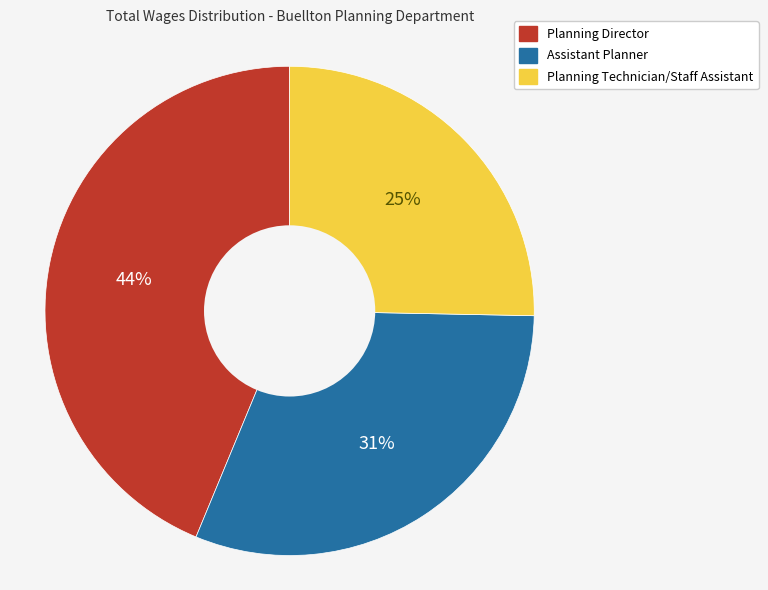

Which slice is the smallest?

Planning Technician/Staff Assistant